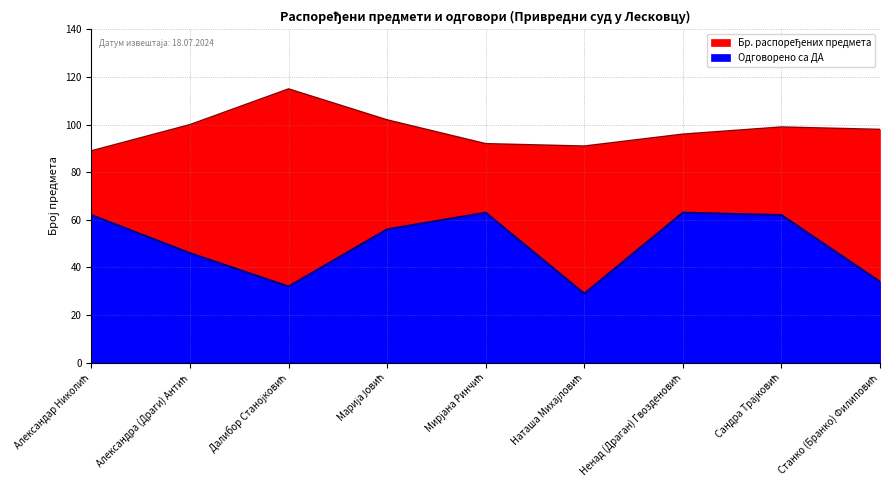

What is the maximum value for Бр. распоређених предмета?

115